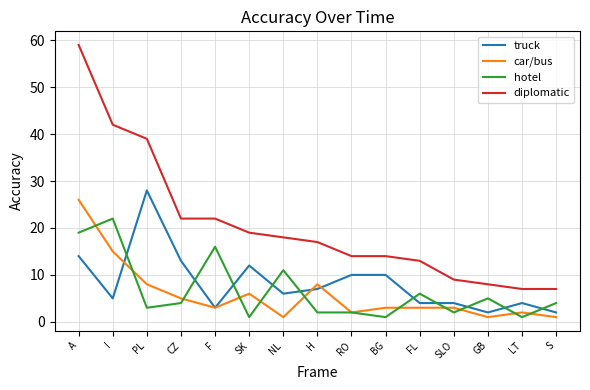

True or false: hotel and diplomatic intersect in this chart.

False